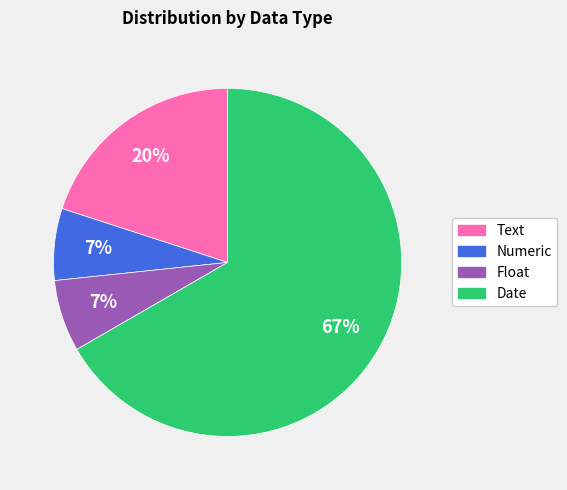

To the nearest percent, what is the difference between the Text and Numeric slice percentages?

13%